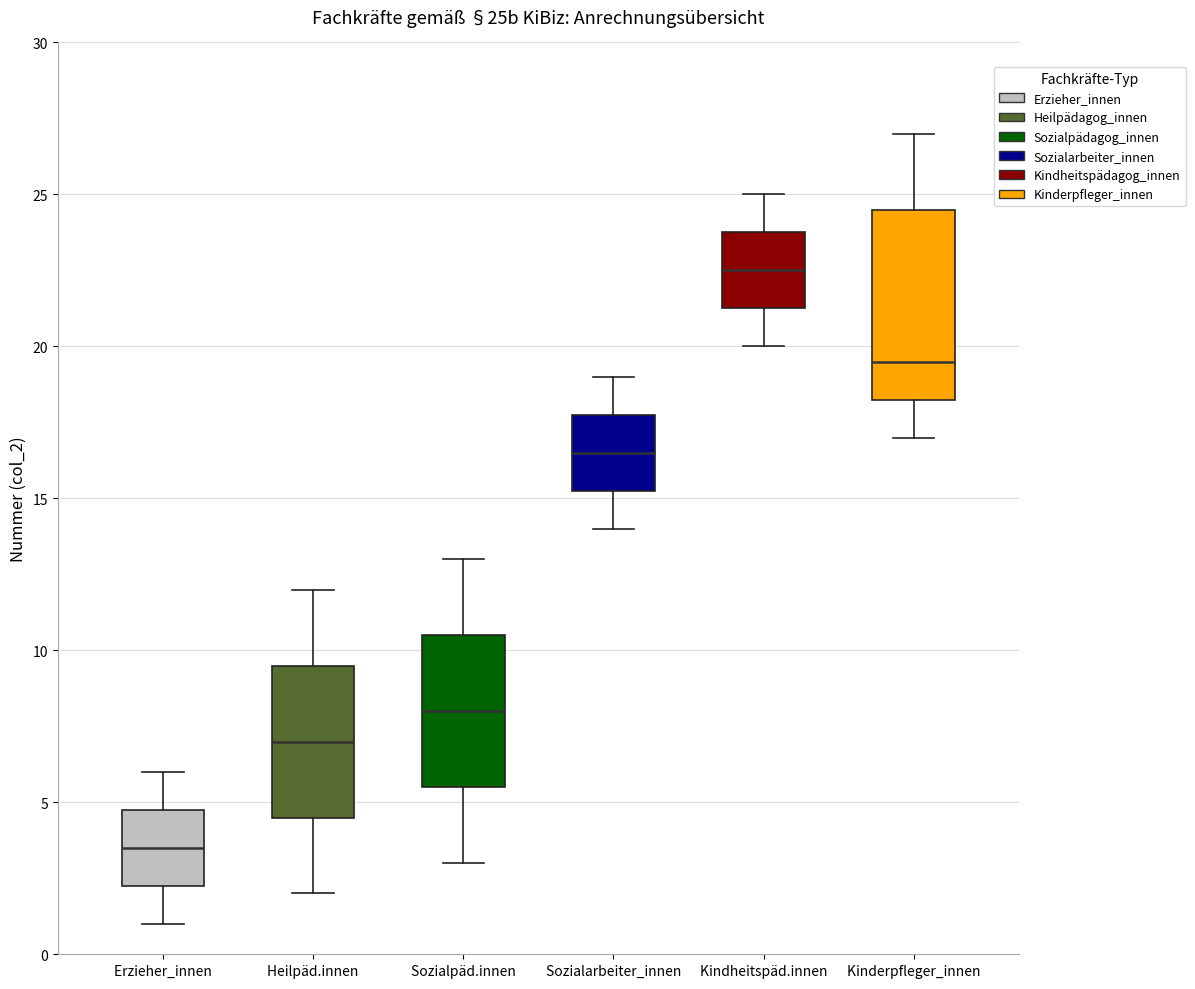

Where is the upper edge of the box for Kindheitspäd.​innen on the y-axis? The values are not printed on the chart, so give them approximately, as read against the axis.

24.0